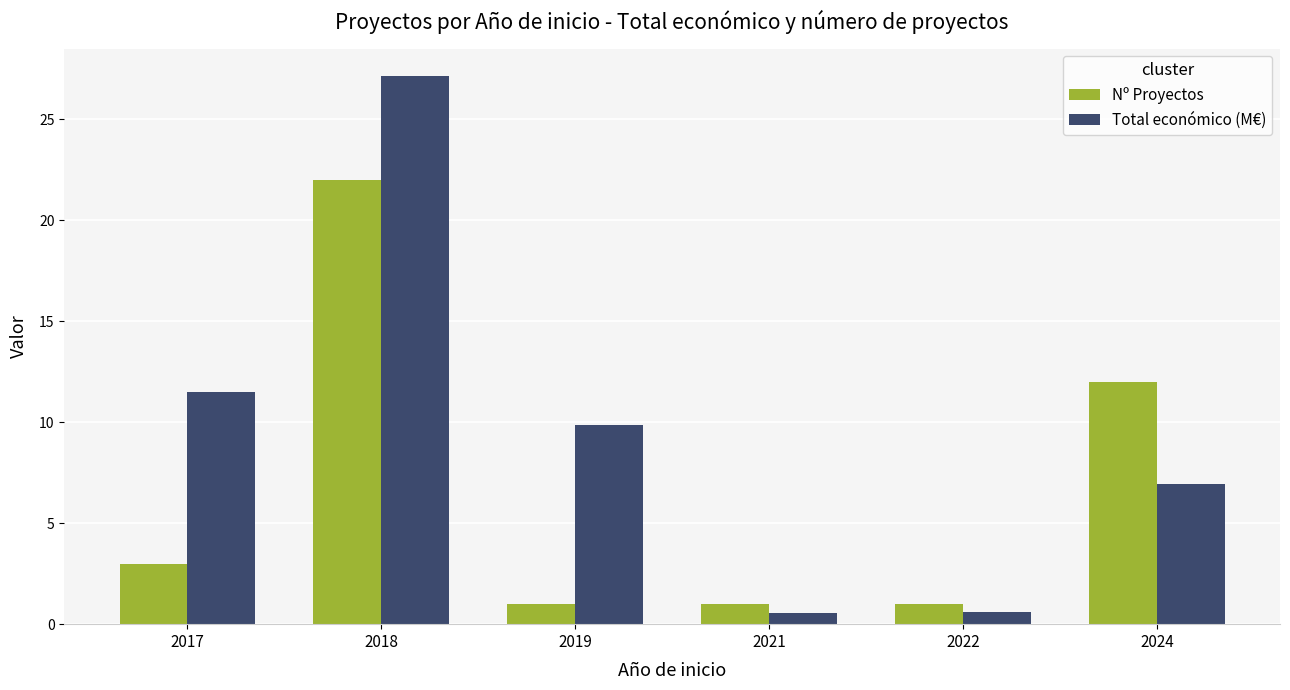

How many bars are there in each group?

2